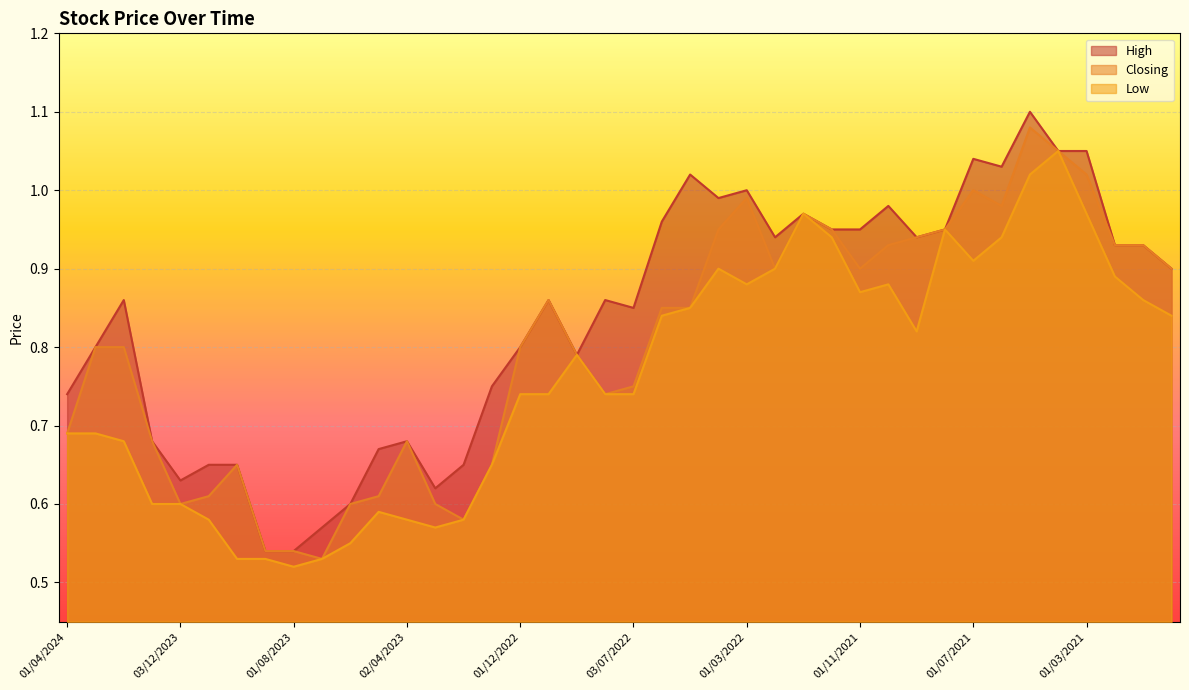

What is the label of the 9th point from the left?

01/08/2023